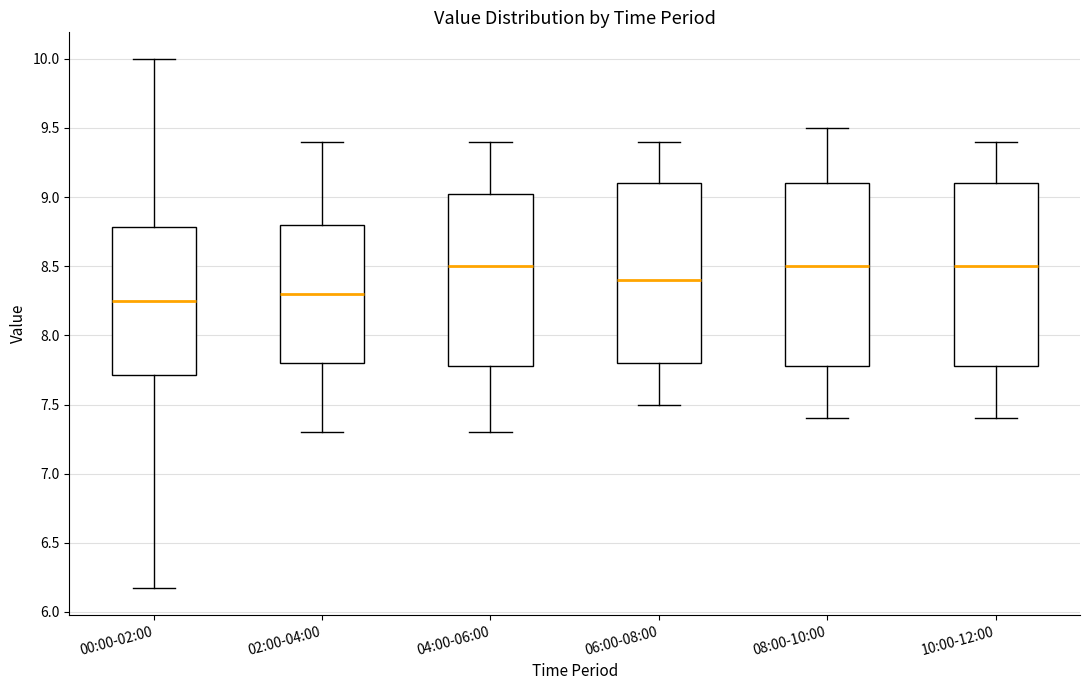

Reading left to right, read every box against the y-axis: the position of its median line, the range the box covers, and the ends of its whiskers. The values are not printed on the chart, so give them approximately, as read against the axis.

00:00-02:00: median 8.25, box 7.70 to 8.80, whiskers 6.15 to 10.00
02:00-04:00: median 8.30, box 7.80 to 8.80, whiskers 7.30 to 9.40
04:00-06:00: median 8.50, box 7.80 to 9.05, whiskers 7.30 to 9.40
06:00-08:00: median 8.40, box 7.80 to 9.10, whiskers 7.50 to 9.40
08:00-10:00: median 8.50, box 7.80 to 9.10, whiskers 7.40 to 9.50
10:00-12:00: median 8.50, box 7.80 to 9.10, whiskers 7.40 to 9.40